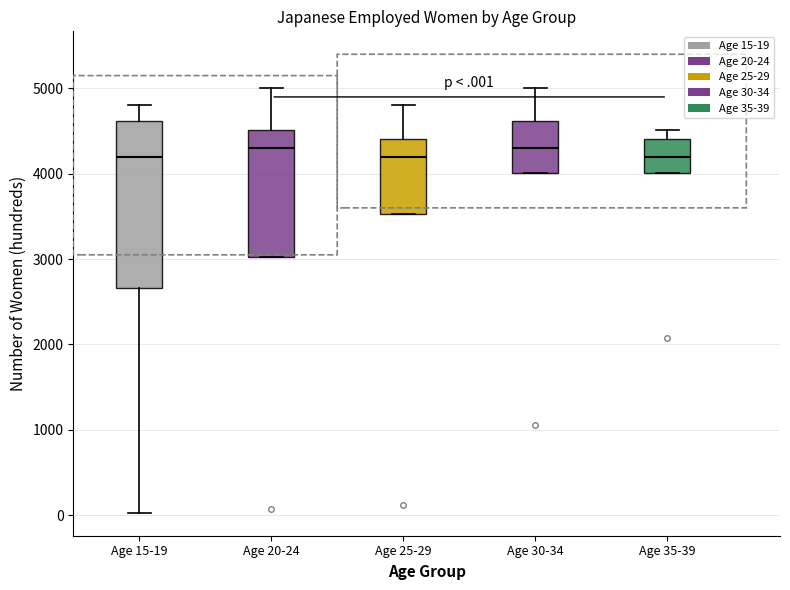

Reading left to right, read every box against the y-axis: the position of its median line, the range the box covers, and the ends of its whiskers. The values are not printed on the chart, so give them approximately, as read against the axis.

Age 15-19: median 4200, box 2700 to 4600, whiskers 0 to 4800
Age 20-24: median 4300, box 3000 to 4500, whiskers 3000 to 5000
Age 25-29: median 4200, box 3500 to 4400, whiskers 3500 to 4800
Age 30-34: median 4300, box 4000 to 4600, whiskers 4000 to 5000
Age 35-39: median 4200, box 4000 to 4400, whiskers 4000 to 4500